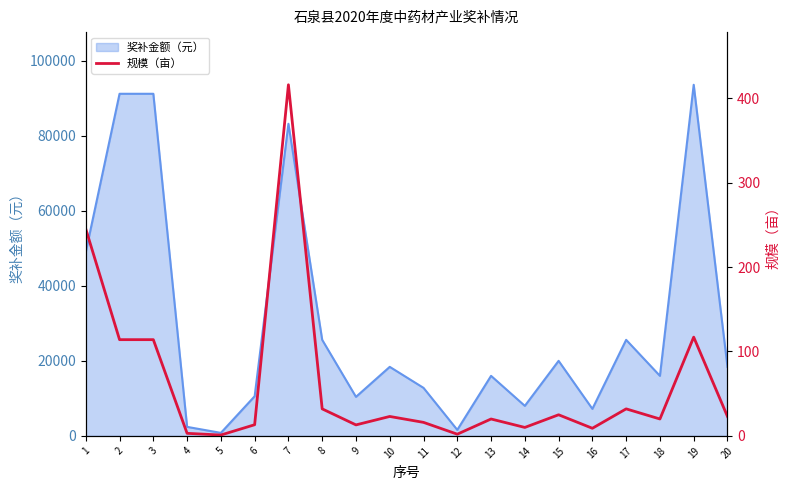

Reading right to left, what are all the values shown in this chart?

23.0	117.0	20.0	32.0	9.0	25.0	10.0	20.0	2.0	16.0	23.0	13.0	32.0	416.0	13.2	1.0	3.0	114.0	114.0	245.2